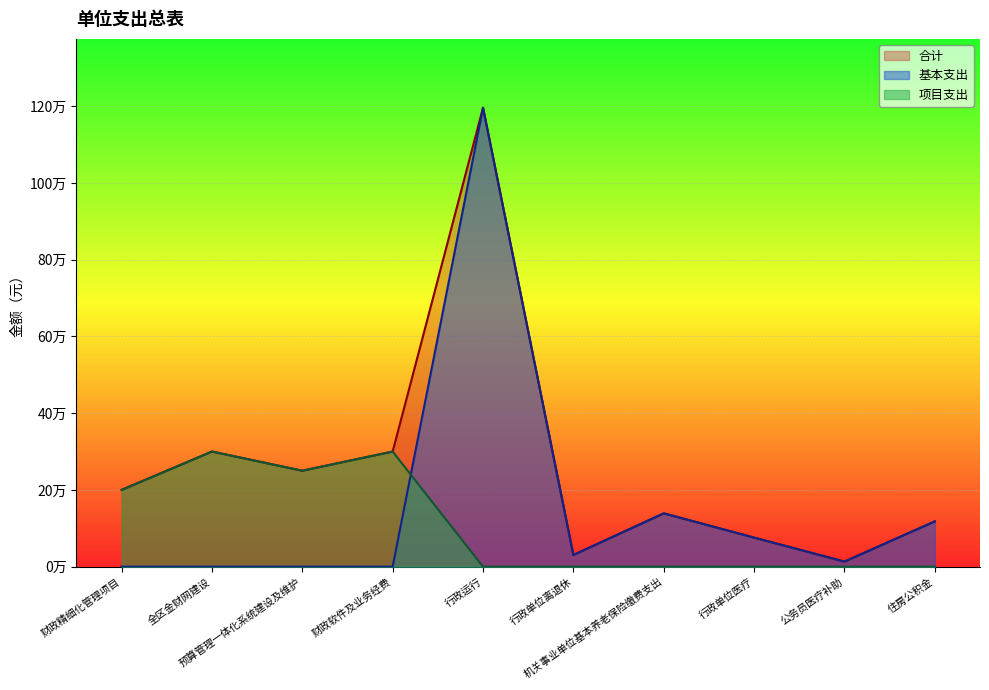

What is the label of the 7th point from the right?

财政软件及业务经费